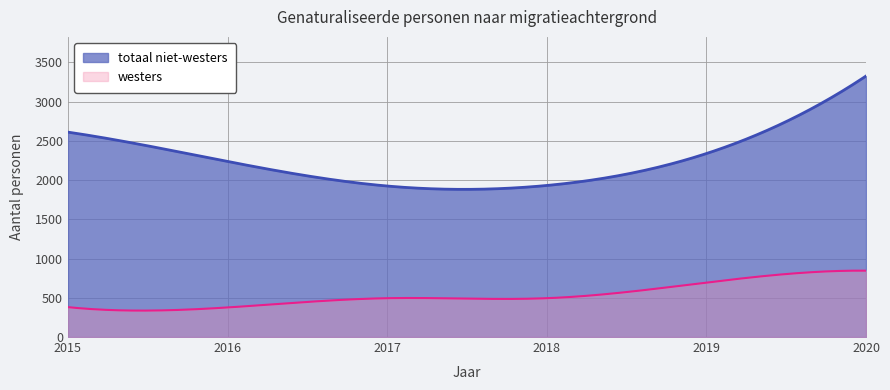

What is the value of the totaal niet-westers point at the 4th from the left?

1932